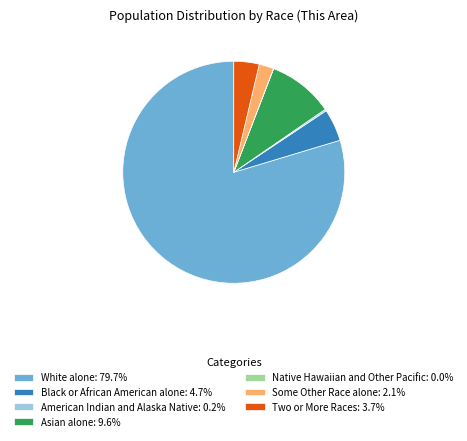

Is the sum of Two or More Races: 3.7% and Some Other Race alone: 2.1% greater than half?

No